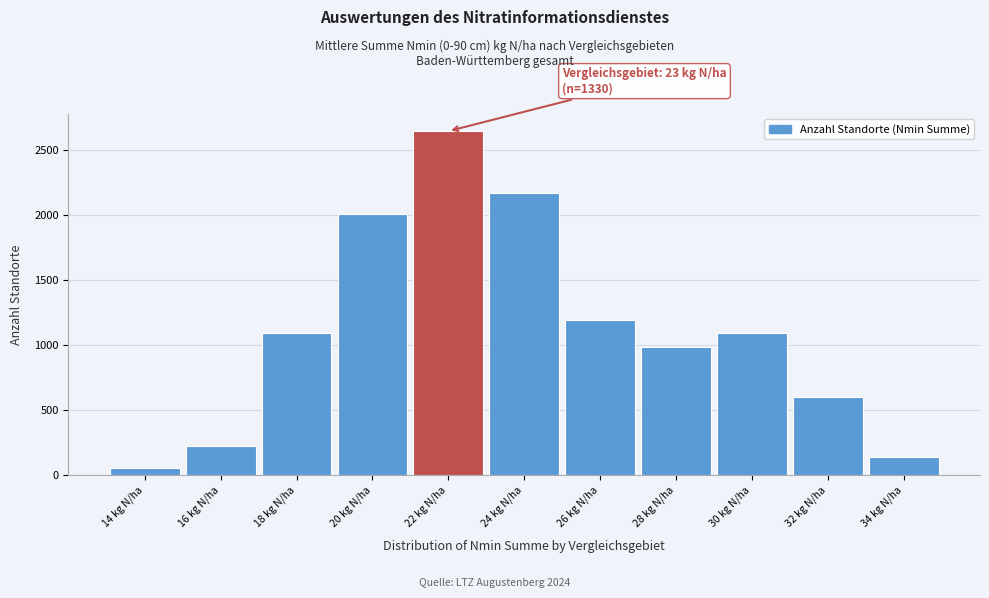

What is the sum of all values?

12169